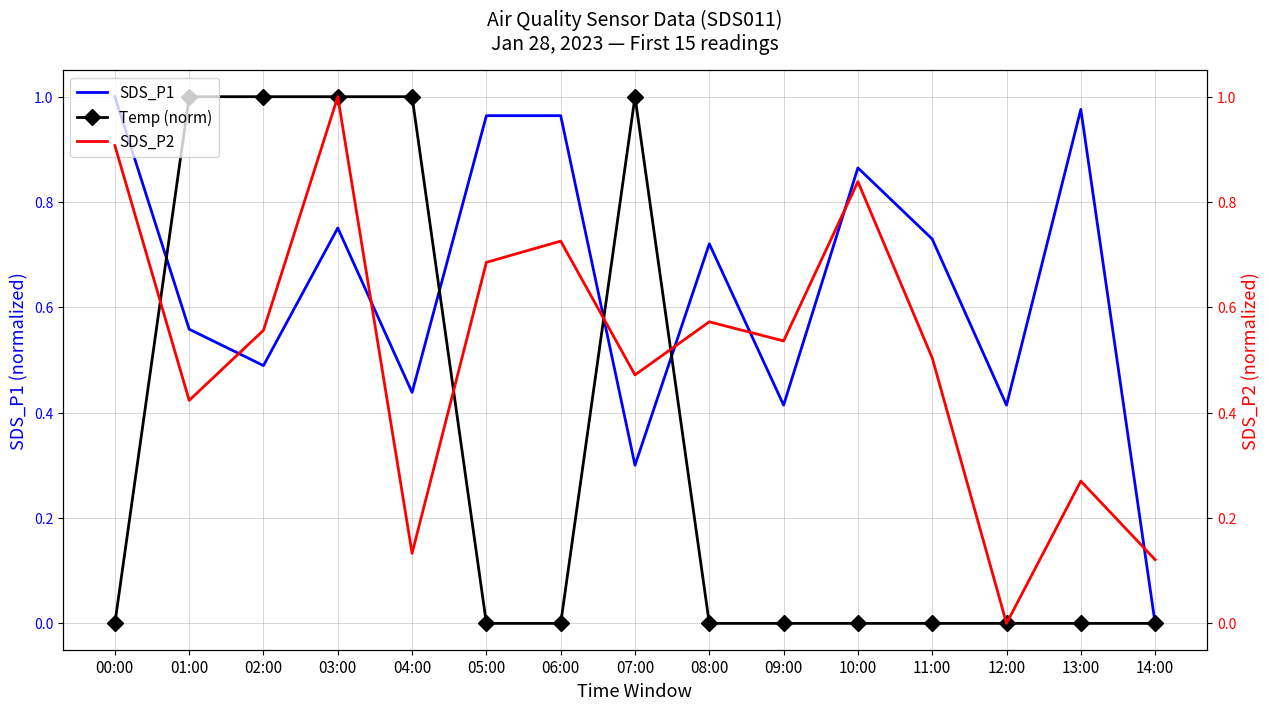

What is the highest value of the SDS_P1 series?

1.0